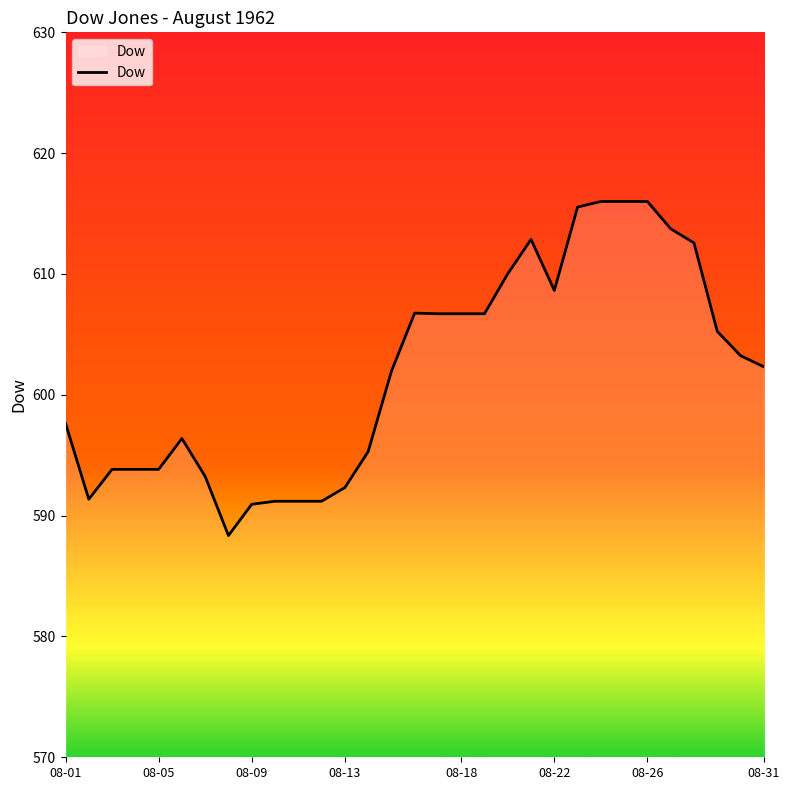

What is the greatest value displayed?

616.0